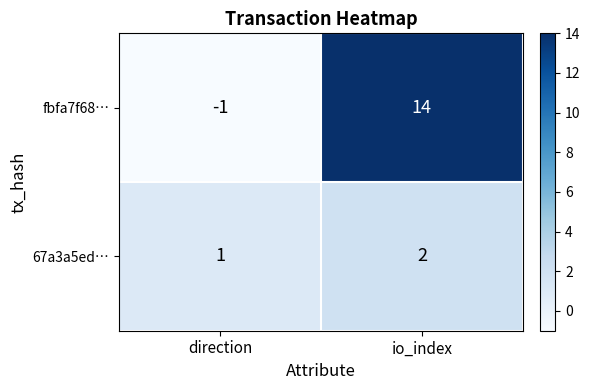

Rank the series at direction from lowest to highest value.

fbfa7f68…, 67a3a5ed…